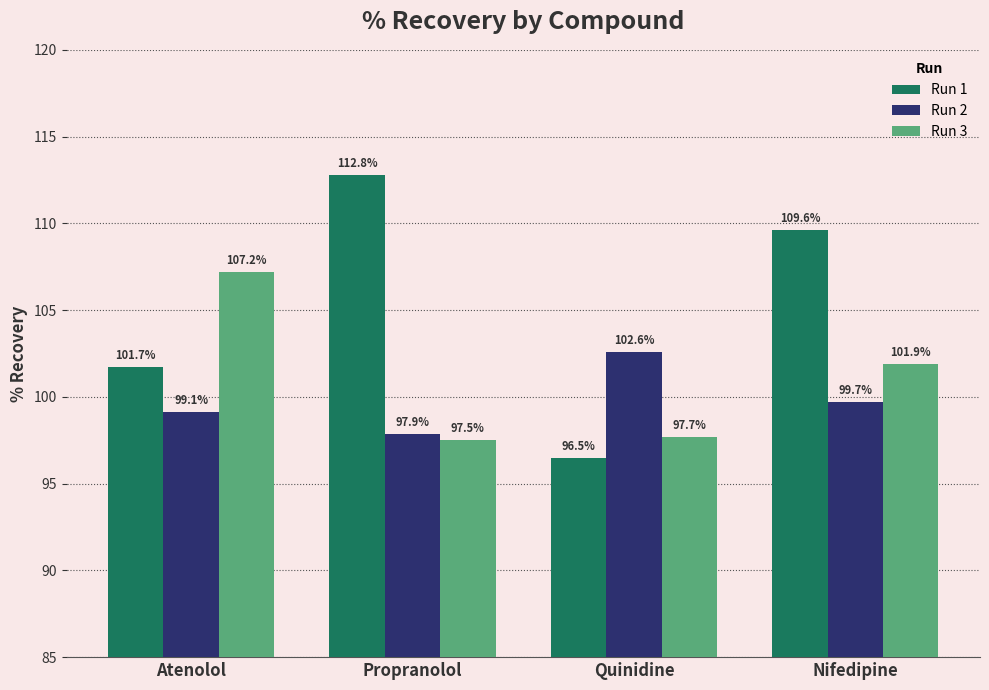

What position from the right is Quinidine?

2